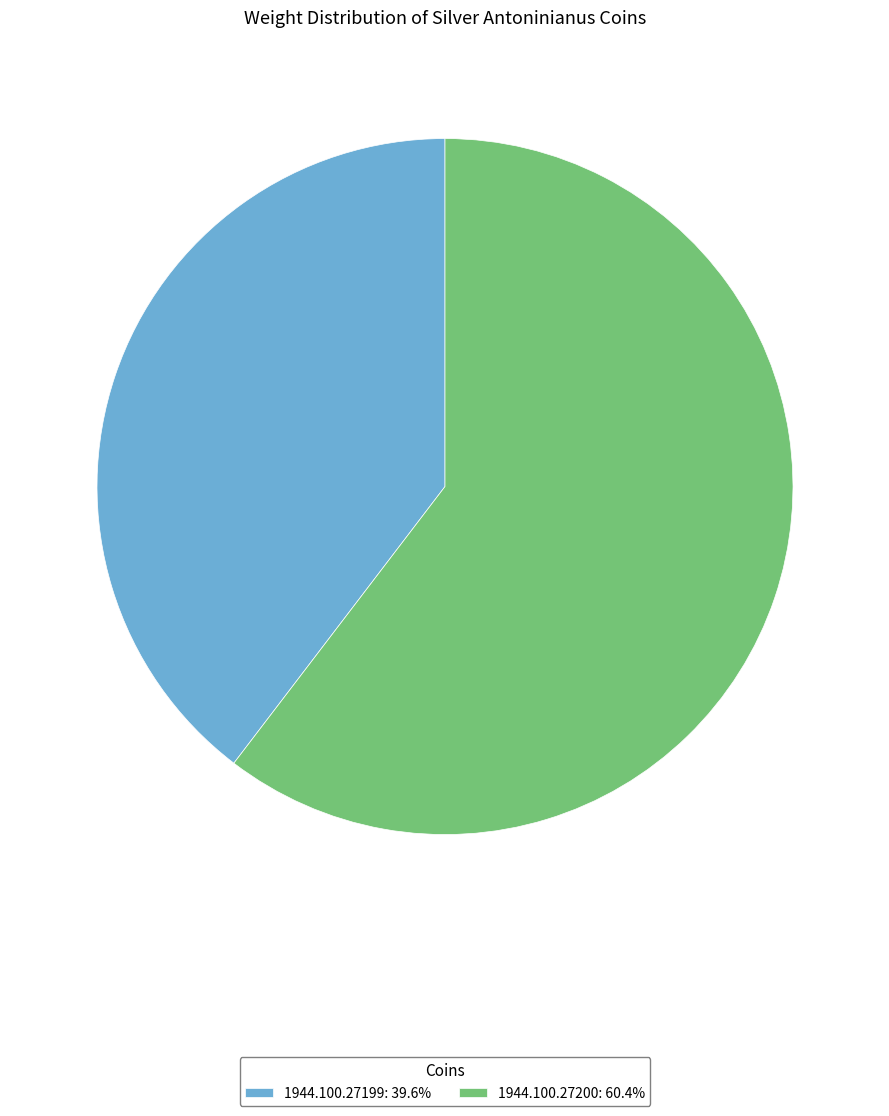

Rank the categories by value from lowest to highest.

1944.100.27199, 1944.100.27200